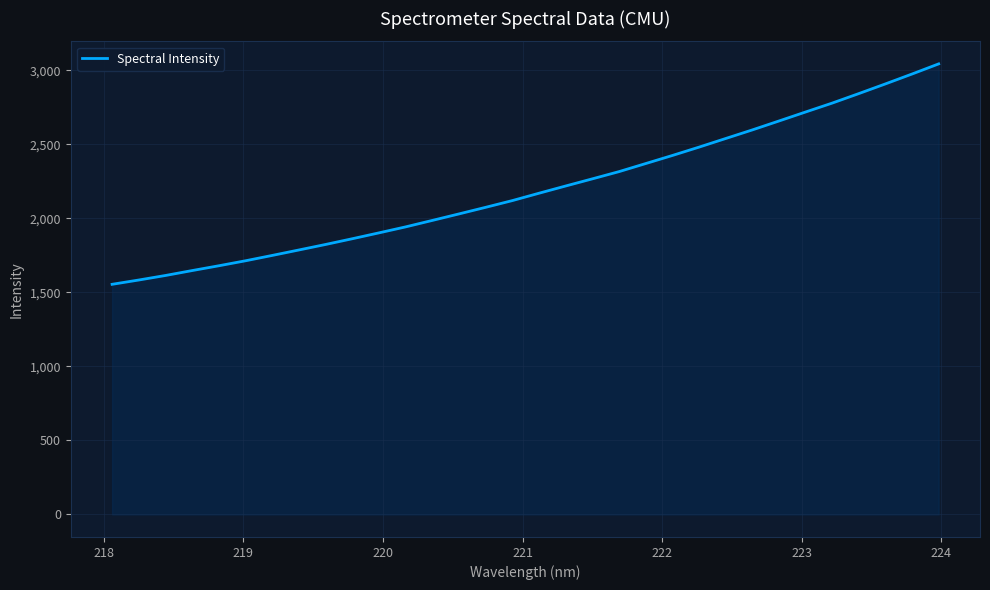

Does the chart have visible grid lines?

Yes